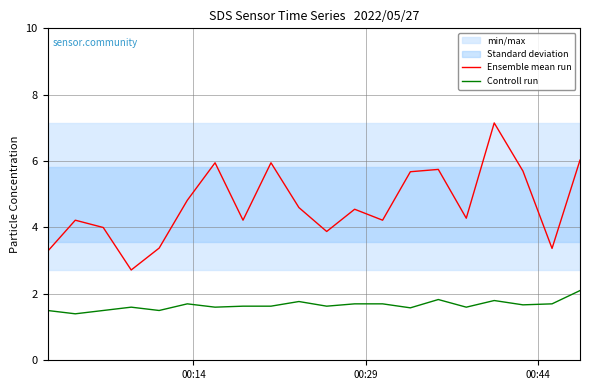

True or false: Ensemble mean run and Controll run cross at least once.

False